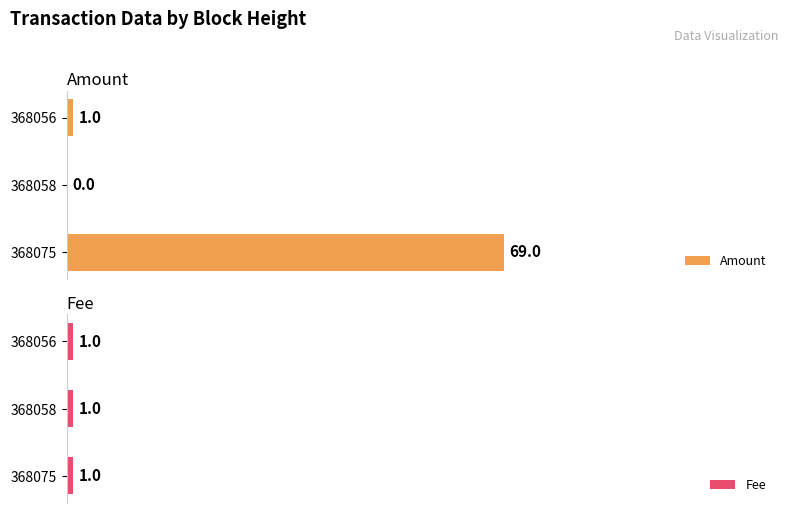

What is the average value of the Amount series?

23.3